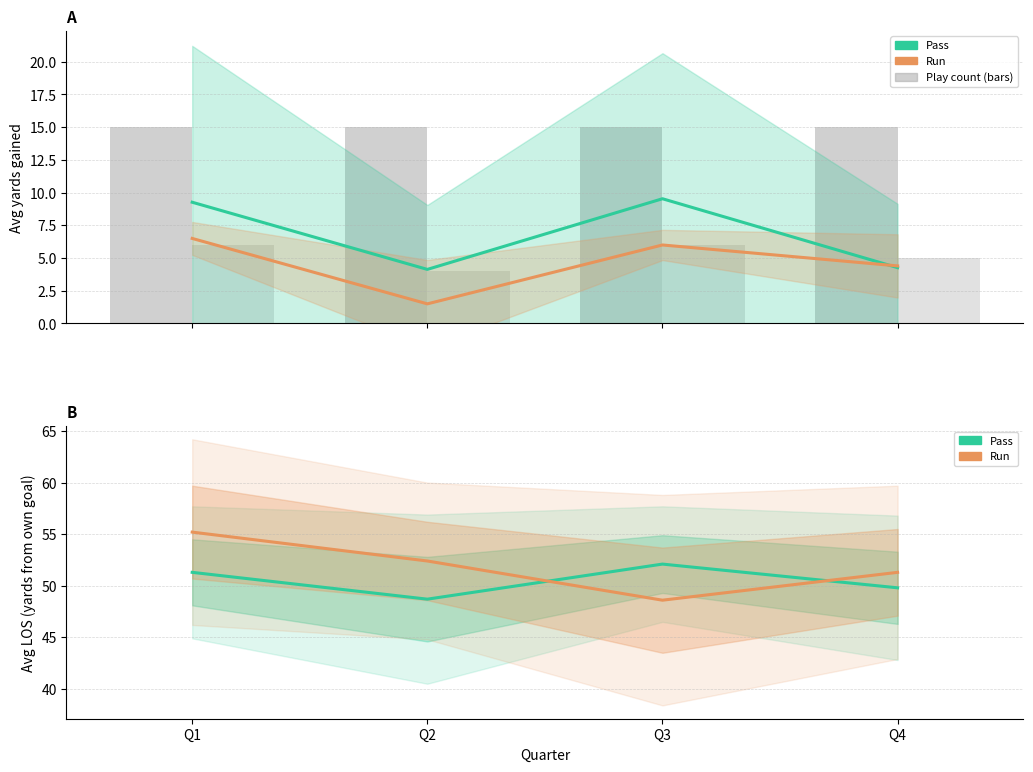

Read the Run avg yards value at Q1.

6.5